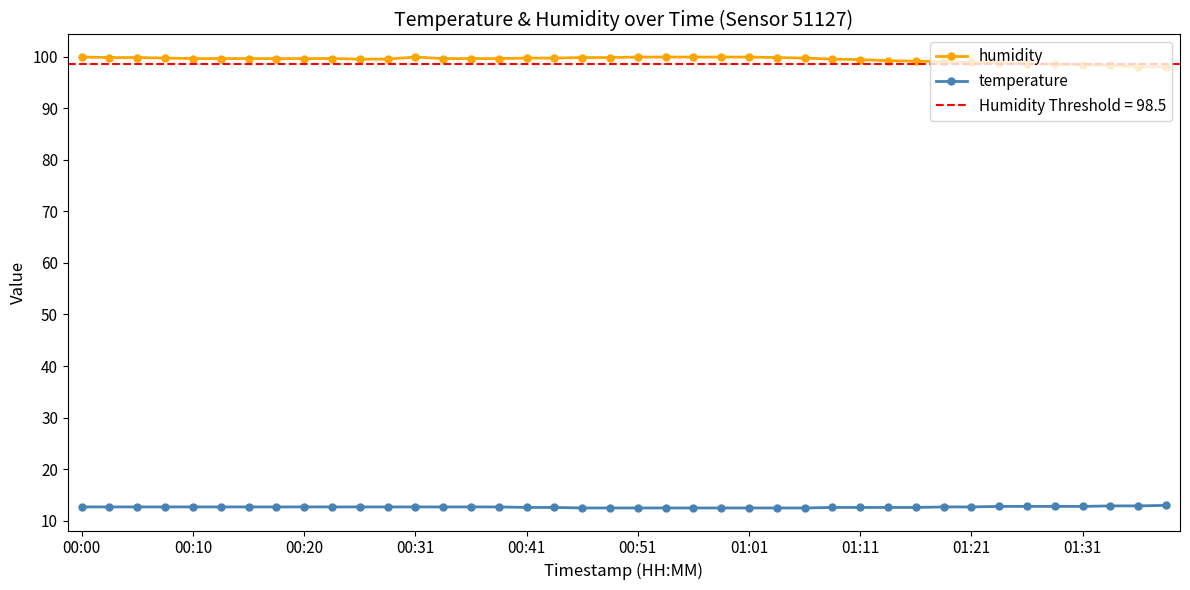

True or false: humidity has more than 0 interior local peaks.

True